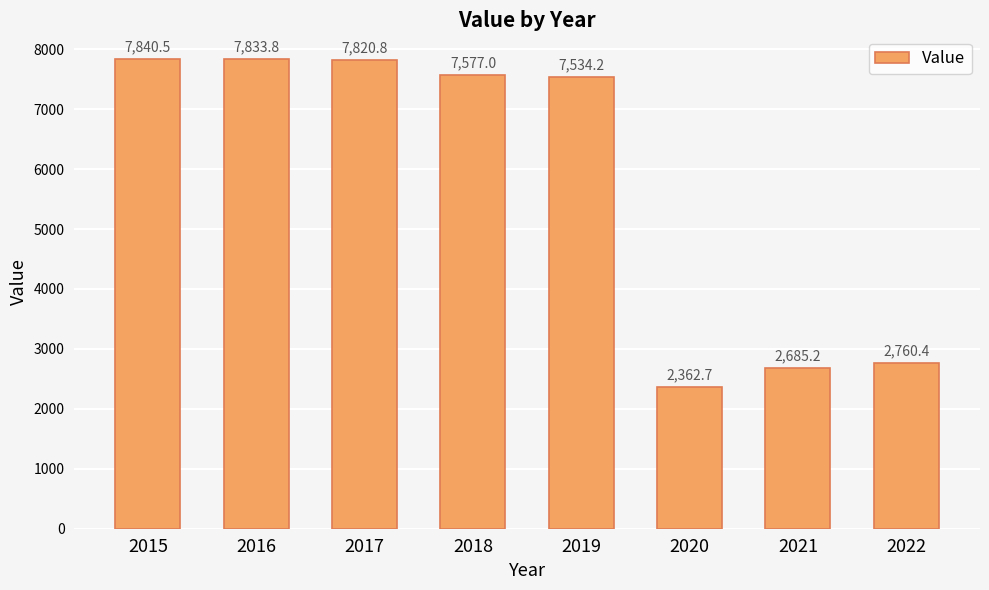

The chart shows a value of 2762.6 at 2017. True or false?

False